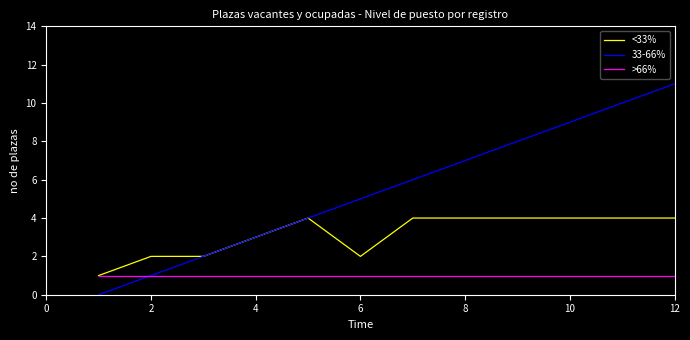

Which series has the widest spread of values?

33-66%